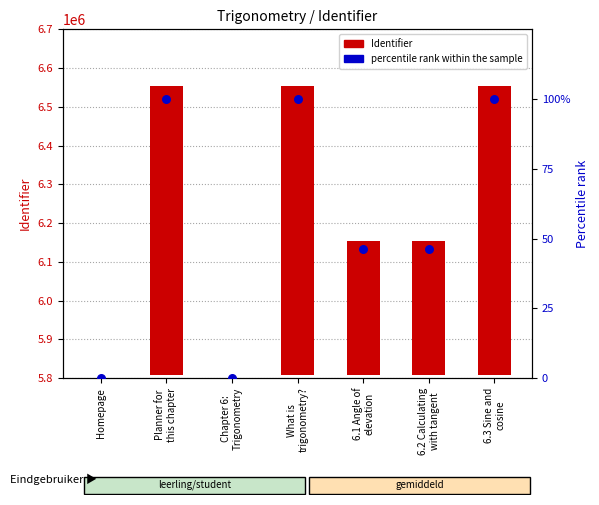

Which series contains the highest Y value?

Identifier